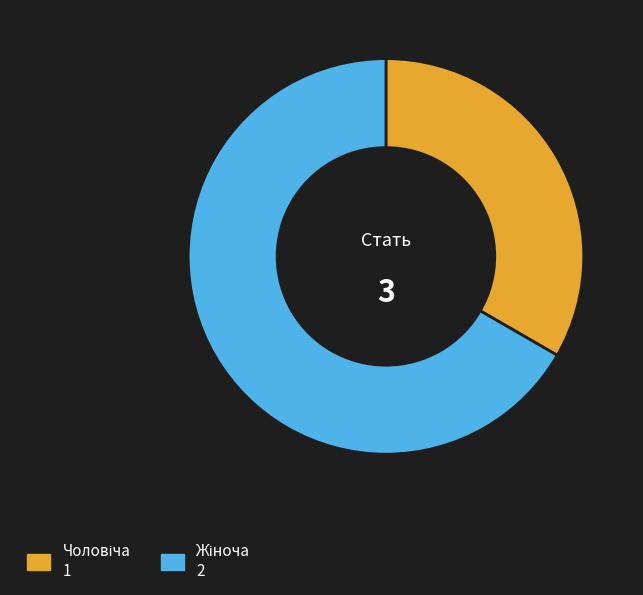

Is there a majority slice in this chart?

Yes